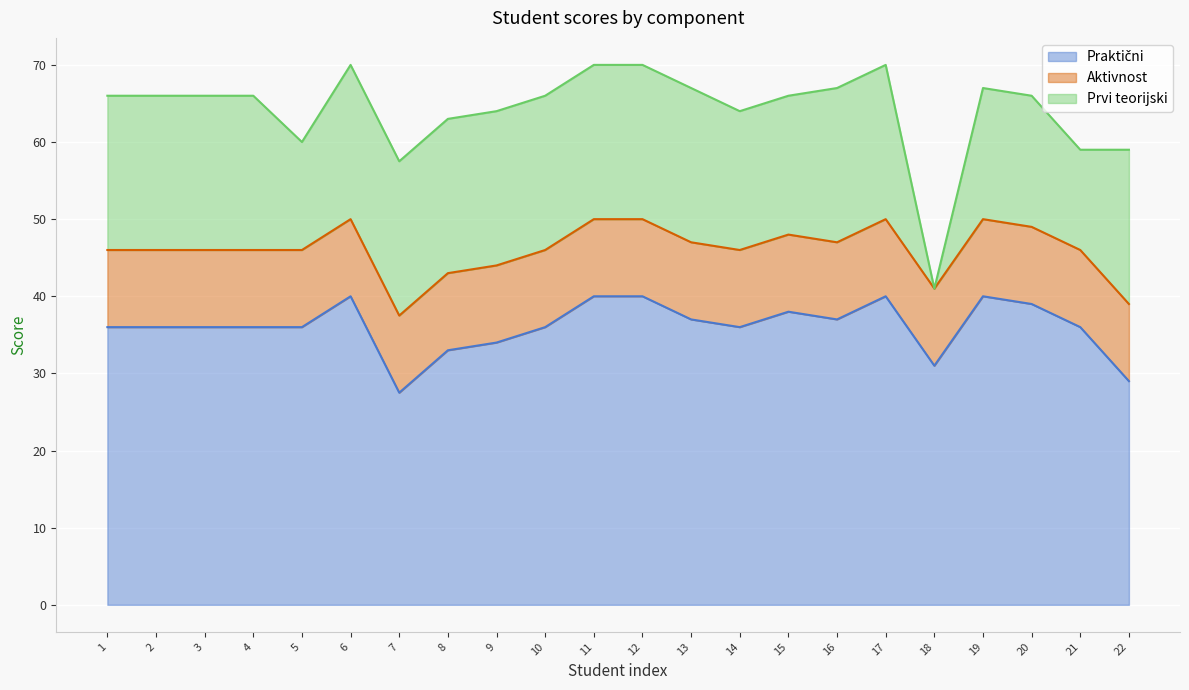

List the labels in order of Aktivnost value, largest first.

1, 2, 3, 4, 5, 6, 7, 8, 9, 10, 11, 12, 13, 14, 15, 16, 17, 18, 19, 20, 21, 22